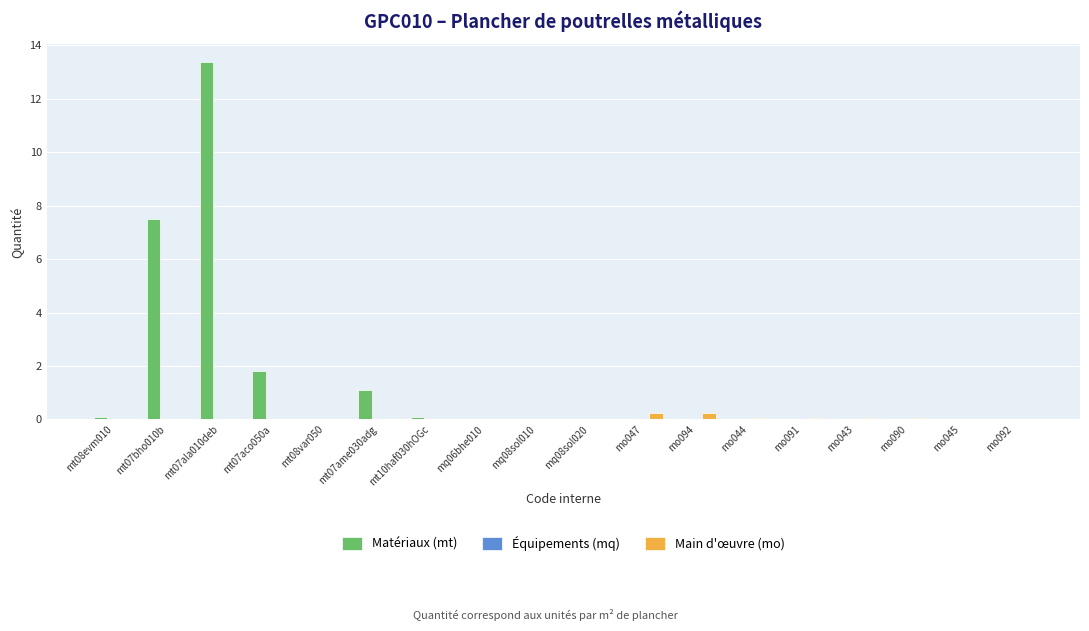

What is the sum of all Main d'œuvre (mo) values?

0.7